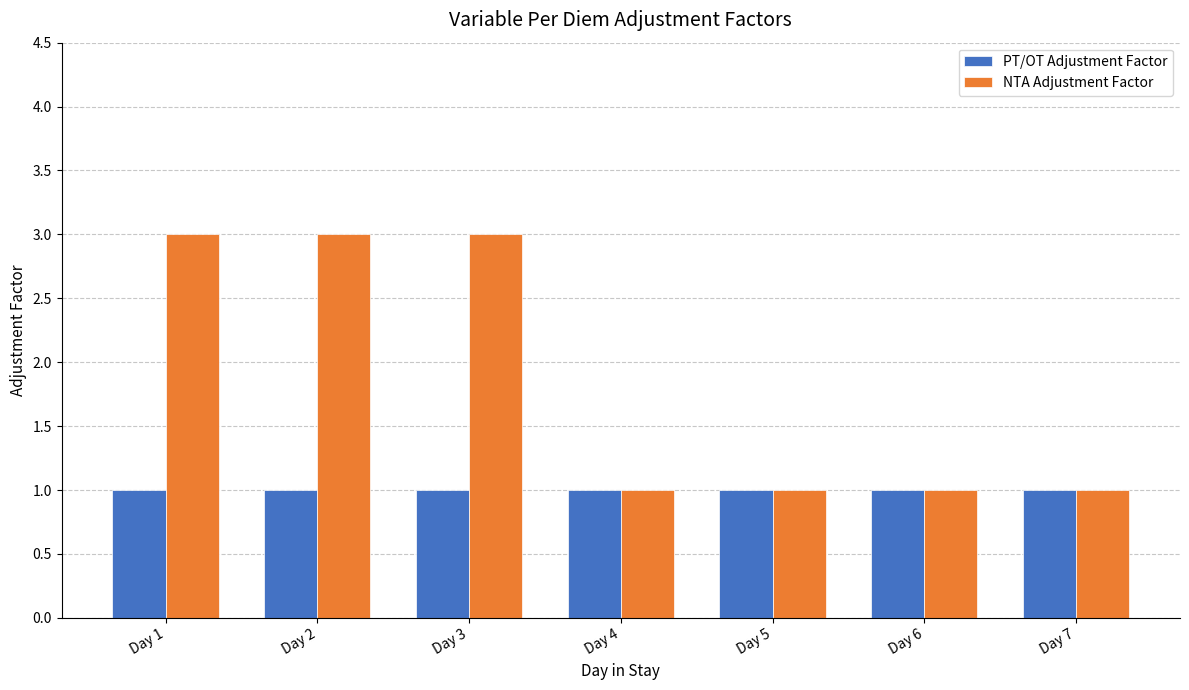

Which series has the widest spread of values?

NTA Adjustment Factor